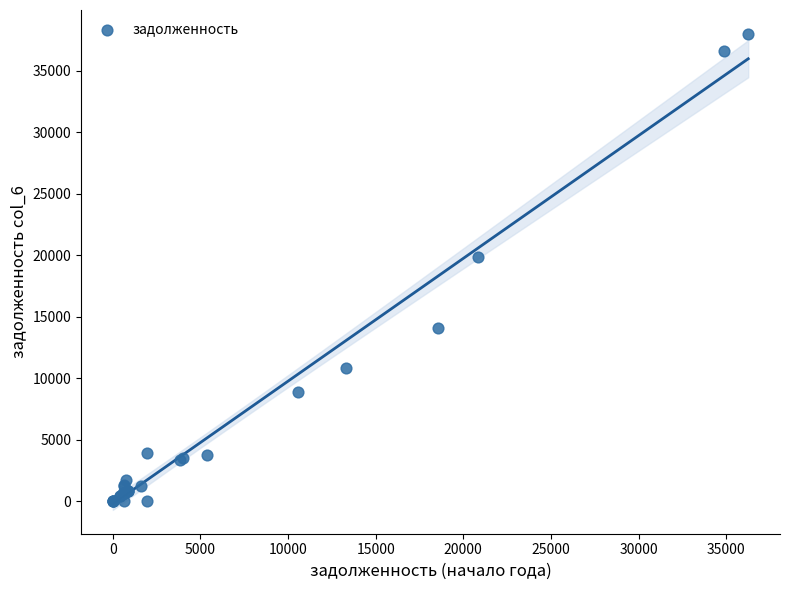

What Y value in the scatter plot is closest to 18995?

19816.7